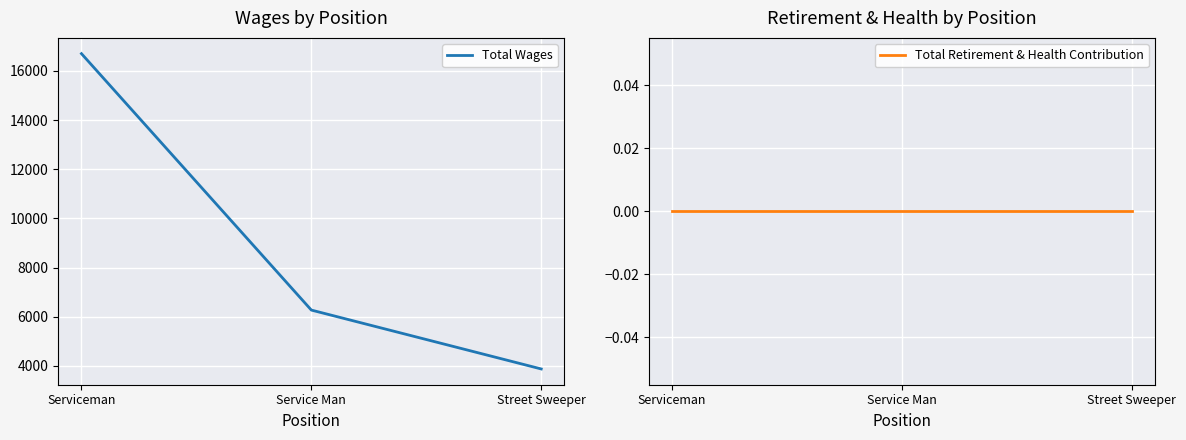

What position from the right is Serviceman?

3